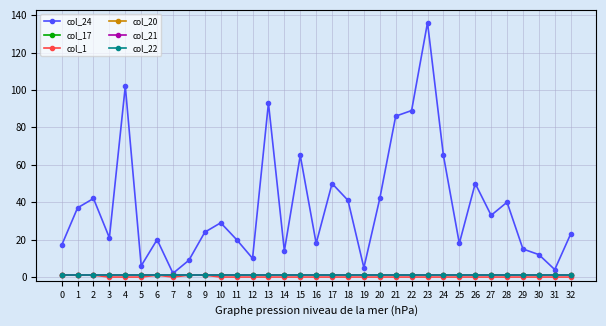

Does the chart have visible grid lines?

Yes